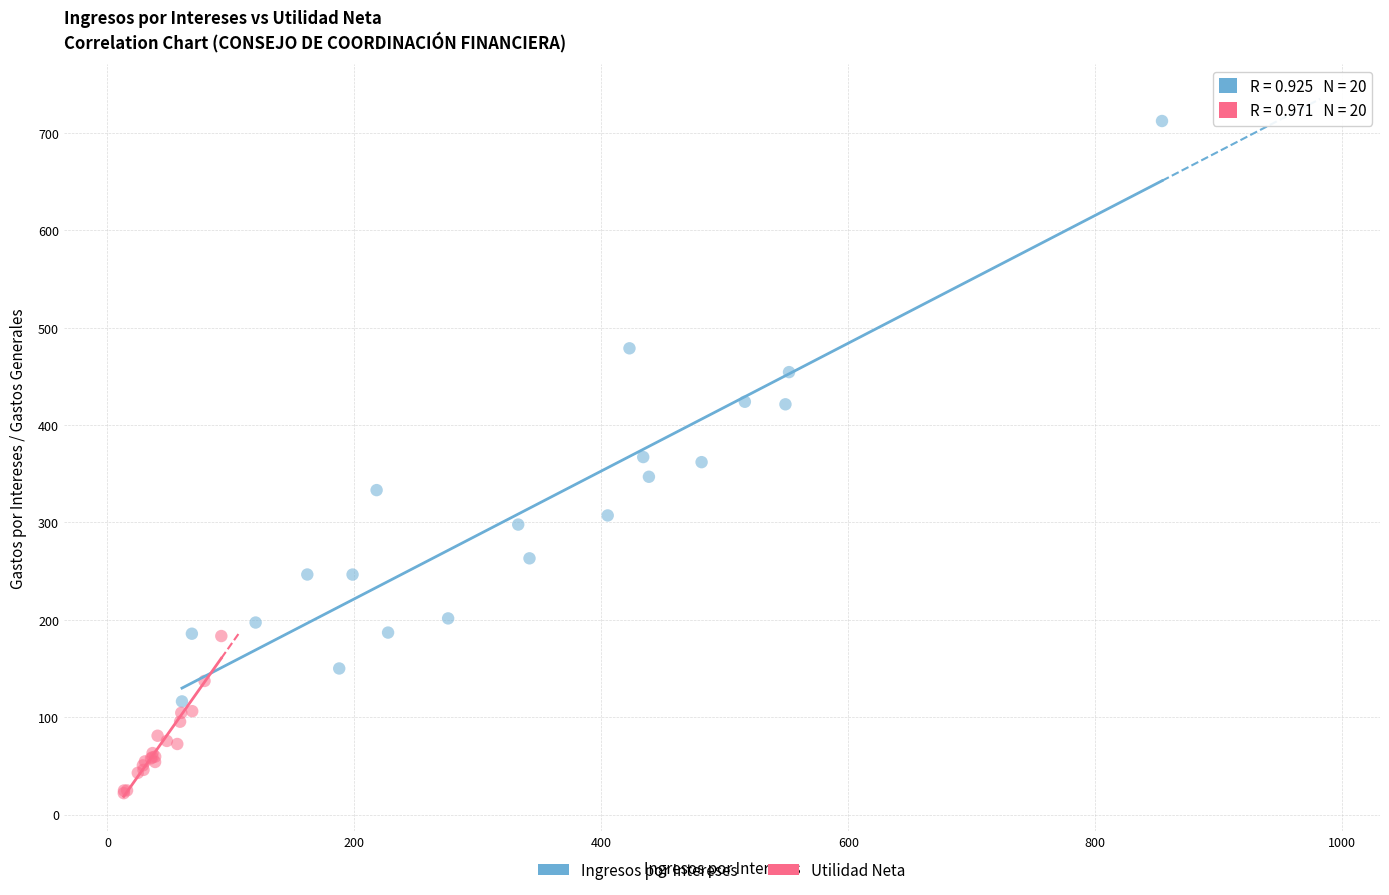

Which series reaches the maximum Y coordinate?

Ingresos por Intereses